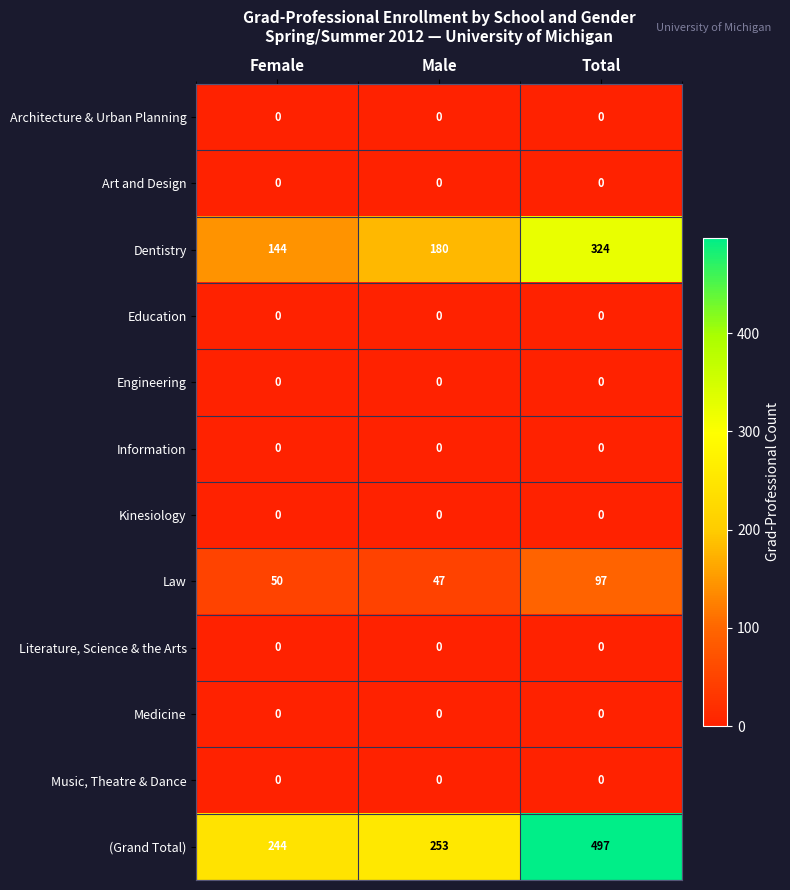

At which category is the sum across all series the highest?

Total